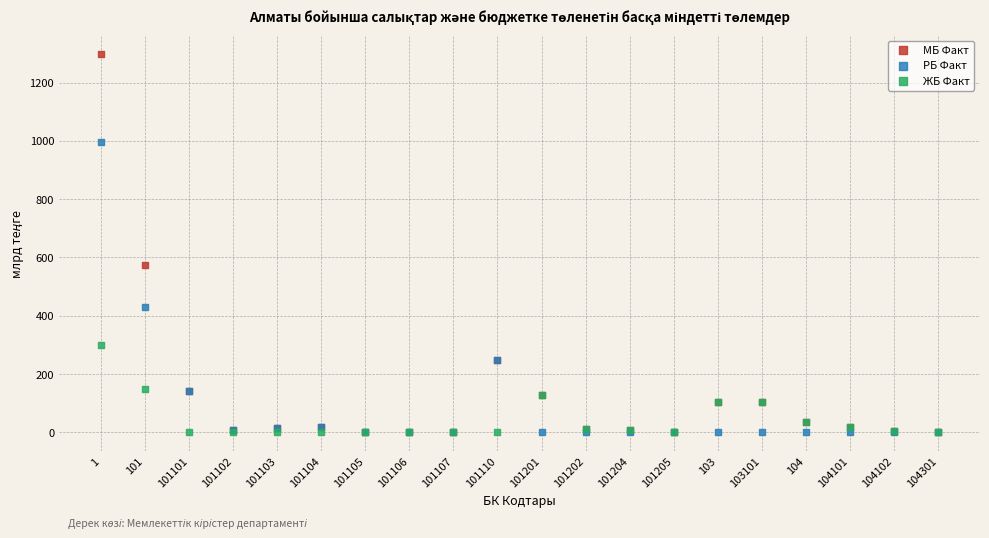

In the МБ Факт series, what Y value is closest to 649?

575.4